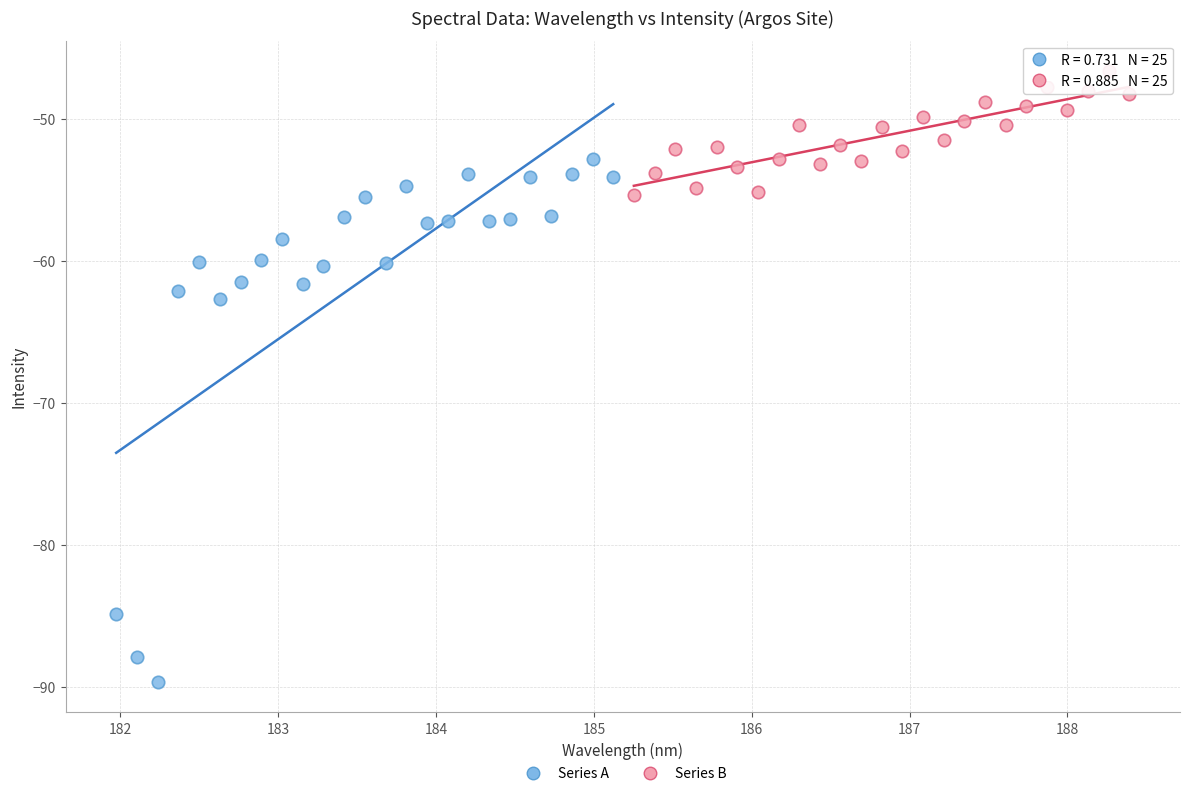

Which series has the largest Y range (max minus min)?

Series A